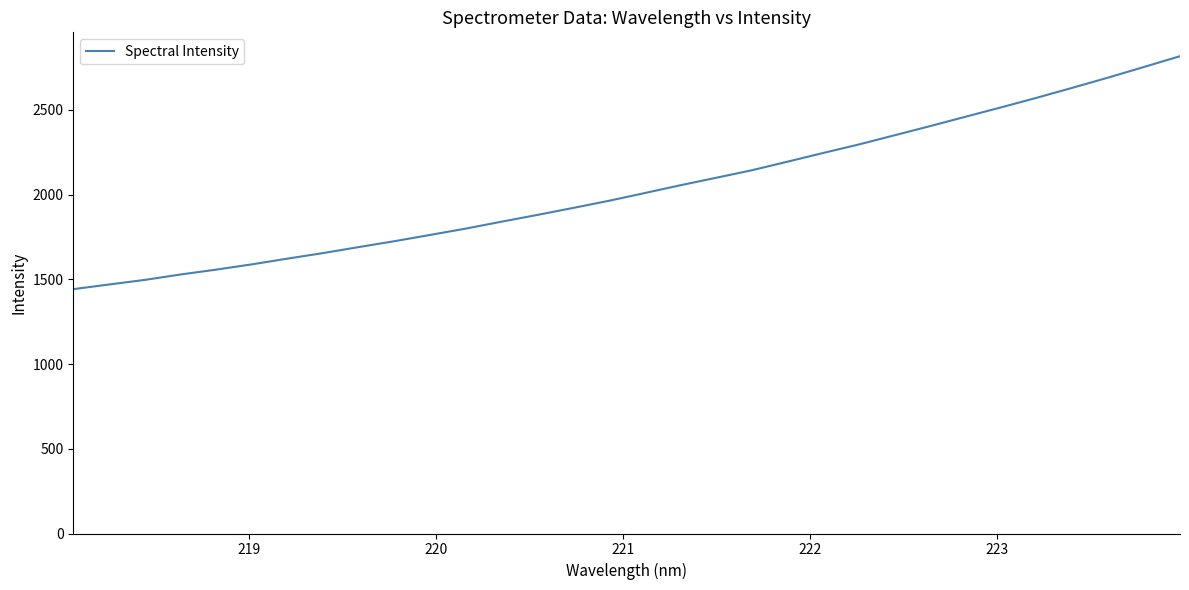

What is the smallest value displayed?

1442.2